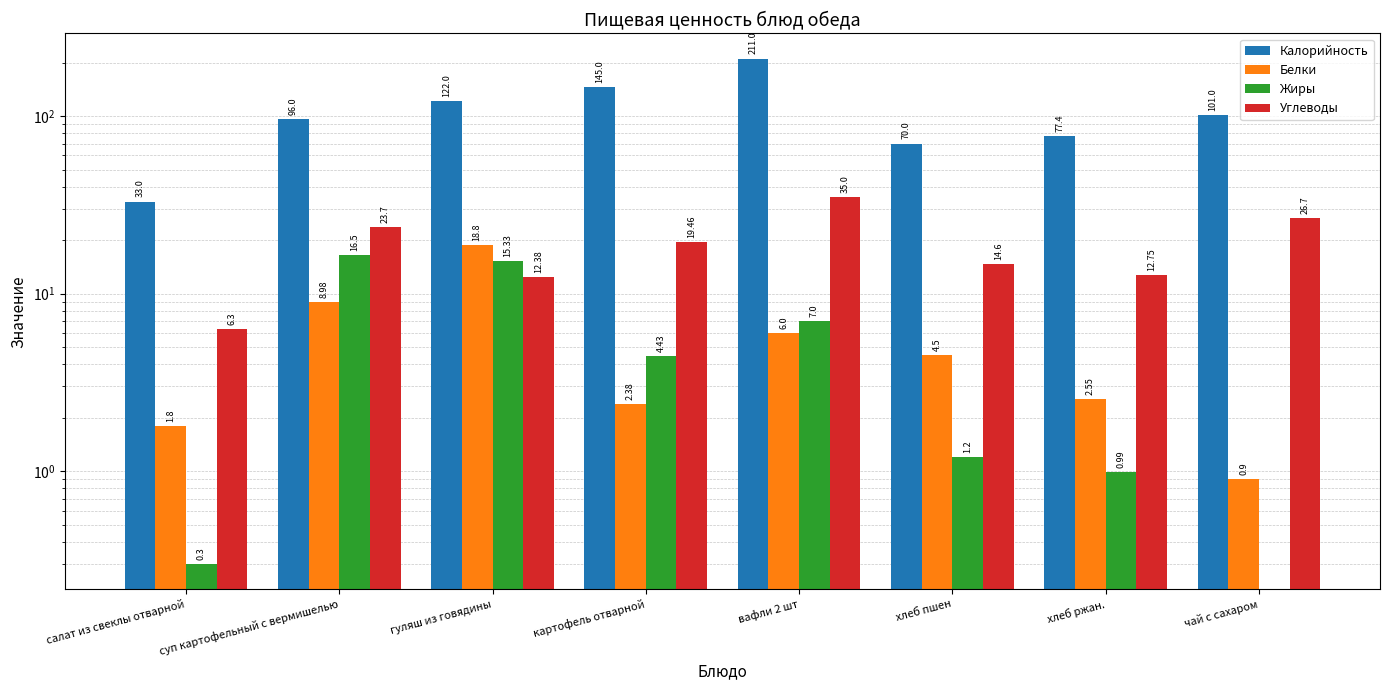

What is the label of the 1st bar from the left?

салат из свеклы отварной